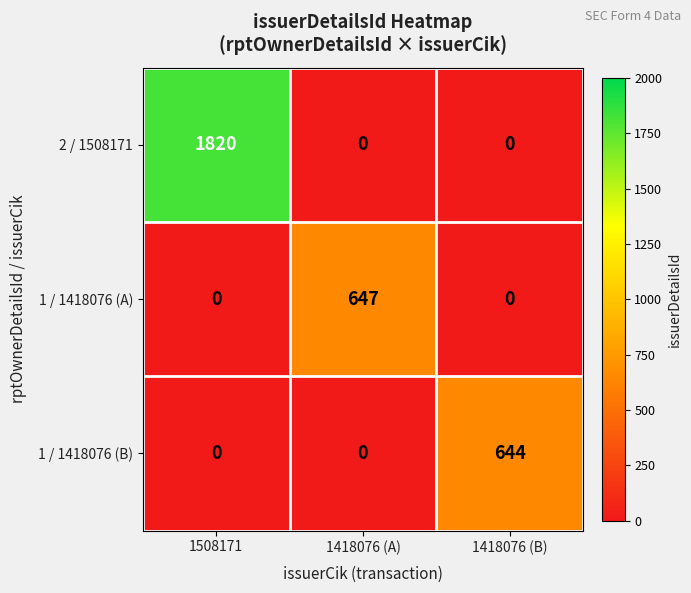

The value of 2 / 1508171 at 1508171 is 1820. True or false?

True